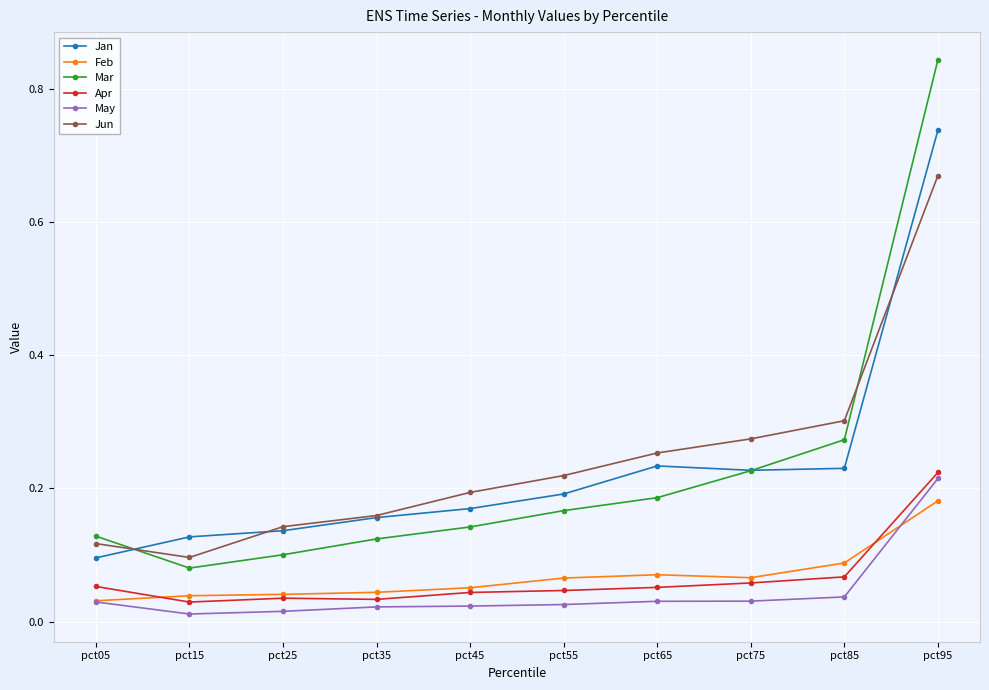

Which series has the widest spread of values?

Mar